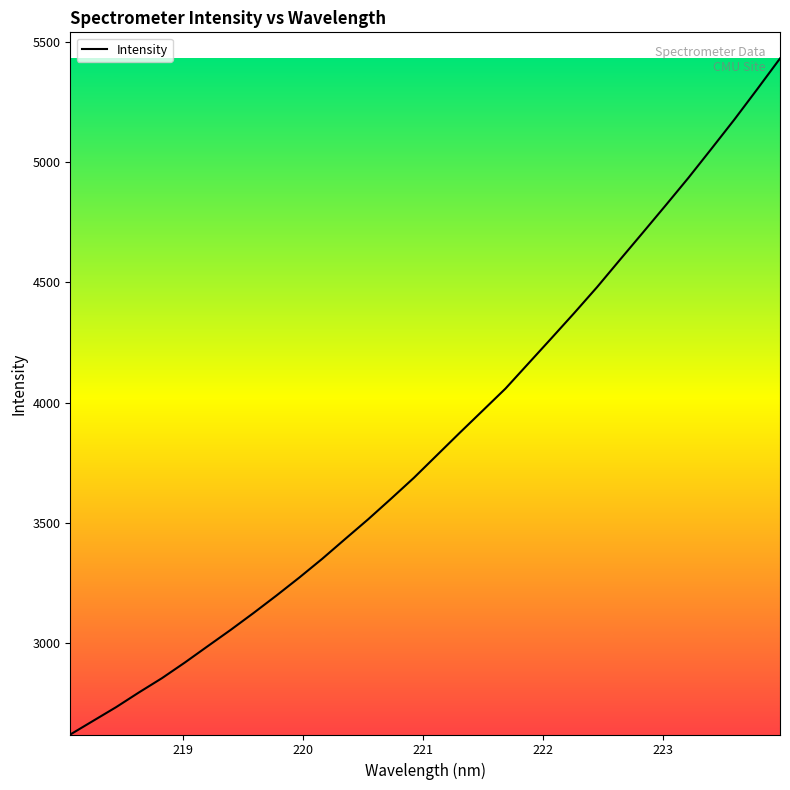

What is the difference between the maximum and minimum values?

2808.5